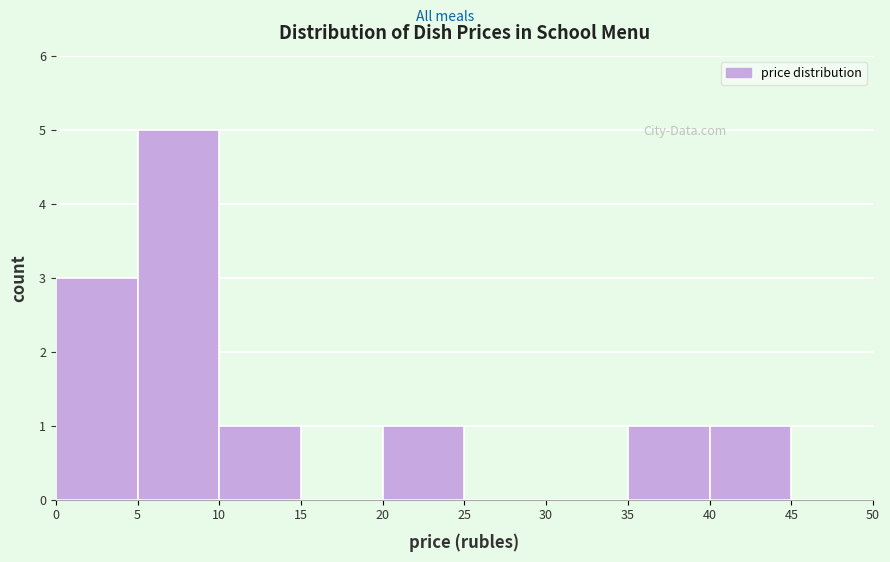

Reading left to right, transcribe this chart: for each bar, give the range it covers on the x-axis and its height. The values are not printed on the chart, so give them approximately, as read against the axis.

0 to 5: 3
5 to 10: 5
10 to 15: 1
15 to 20: 0
20 to 25: 1
25 to 30: 0
30 to 35: 0
35 to 40: 1
40 to 45: 1
45 to 50: 0